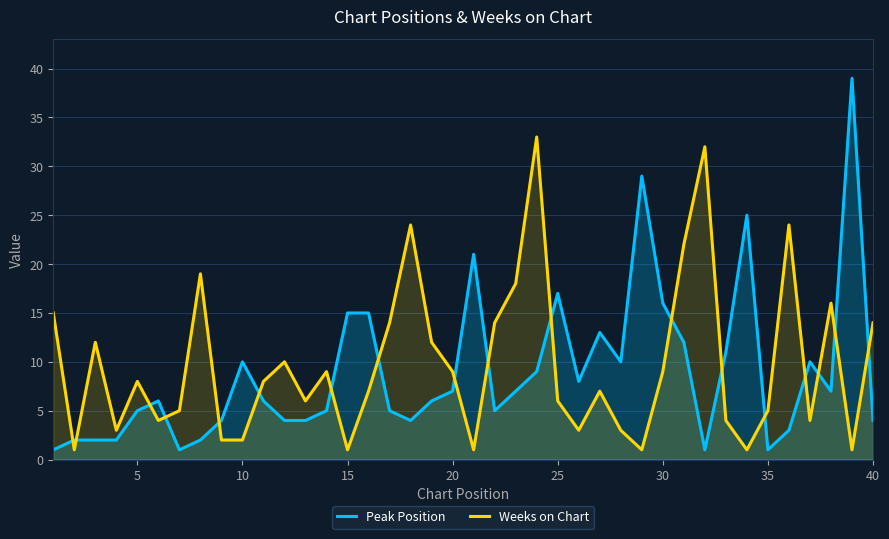

What is the minimum value shown in the chart?

1